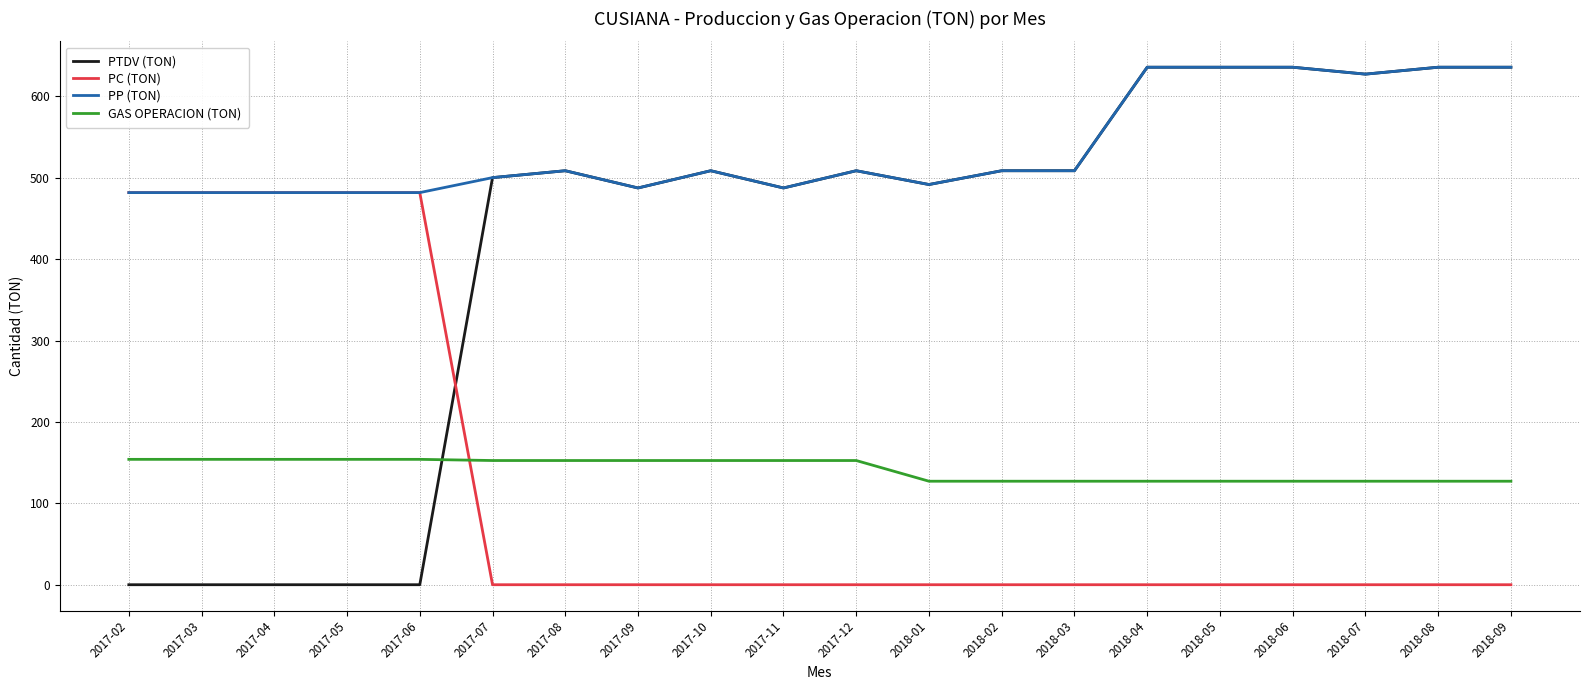

Which series has the largest total across all categories?

PP (TON)